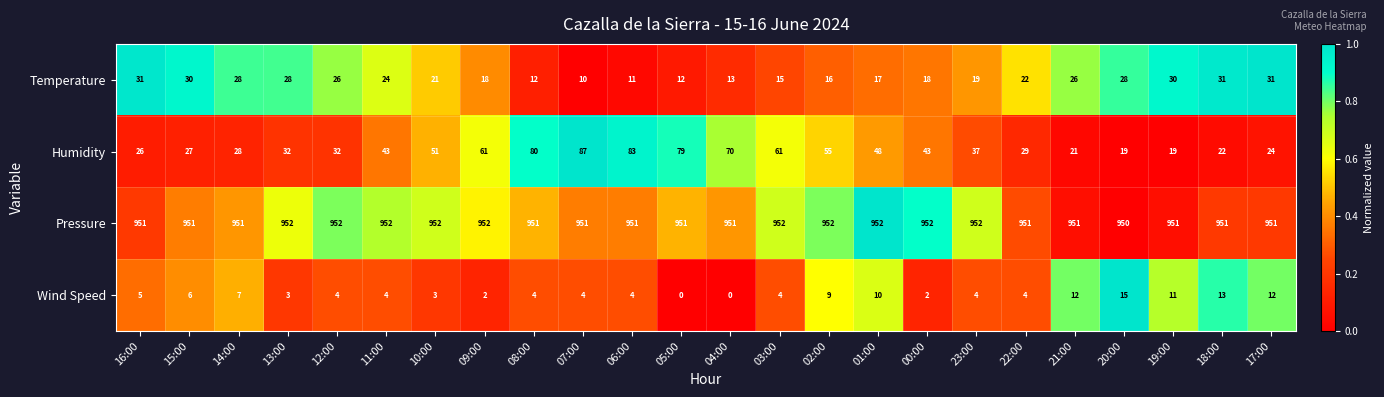

Is it true that Humidity equals 51 at 10:00?

True